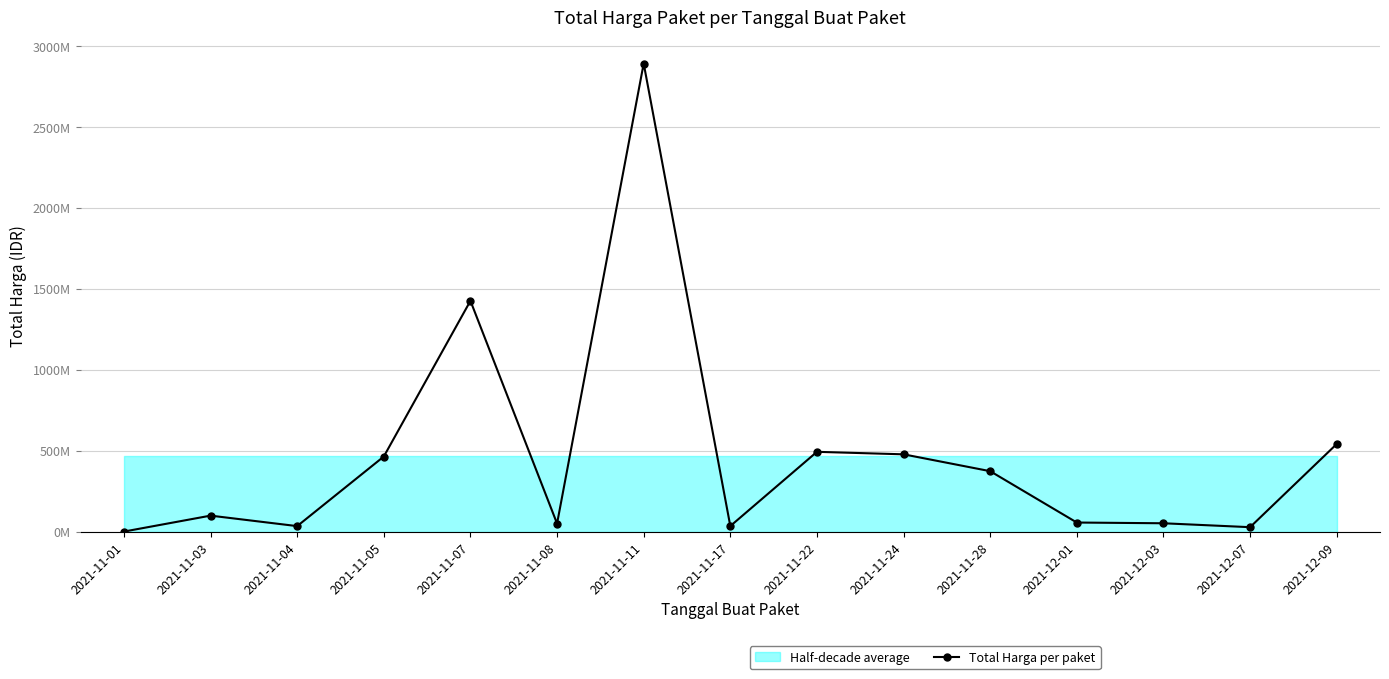

Rank the categories by value from highest to lowest.

2021-11-11, 2021-11-07, 2021-12-09, 2021-11-22, 2021-11-24, 2021-11-05, 2021-11-28, 2021-11-03, 2021-12-01, 2021-12-03, 2021-11-08, 2021-11-17, 2021-11-04, 2021-12-07, 2021-11-01